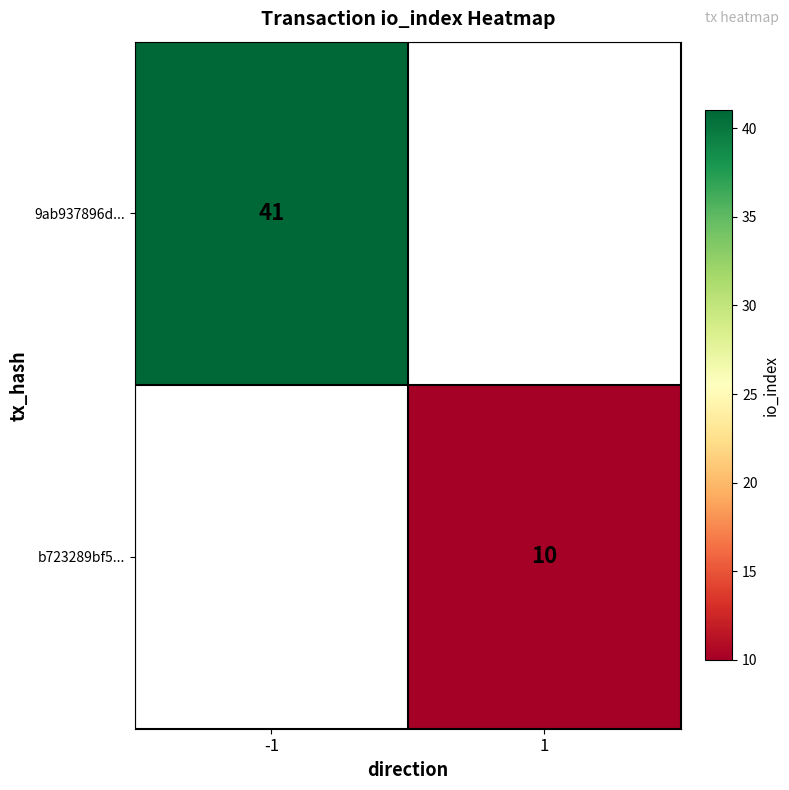

The value of b723289bf5... at 1 is 10. True or false?

True